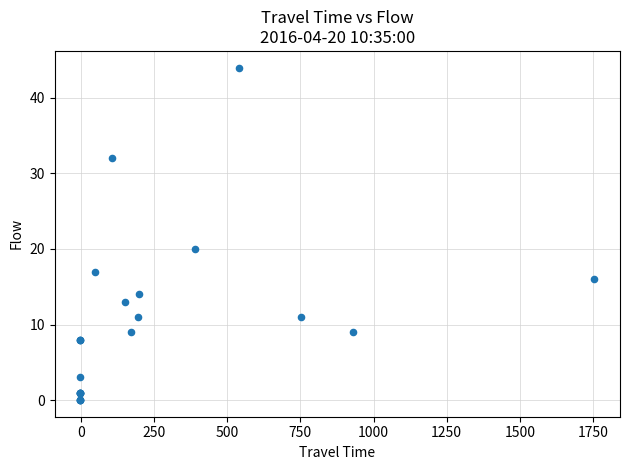

What Y value in the scatter plot is closest to 22?

20